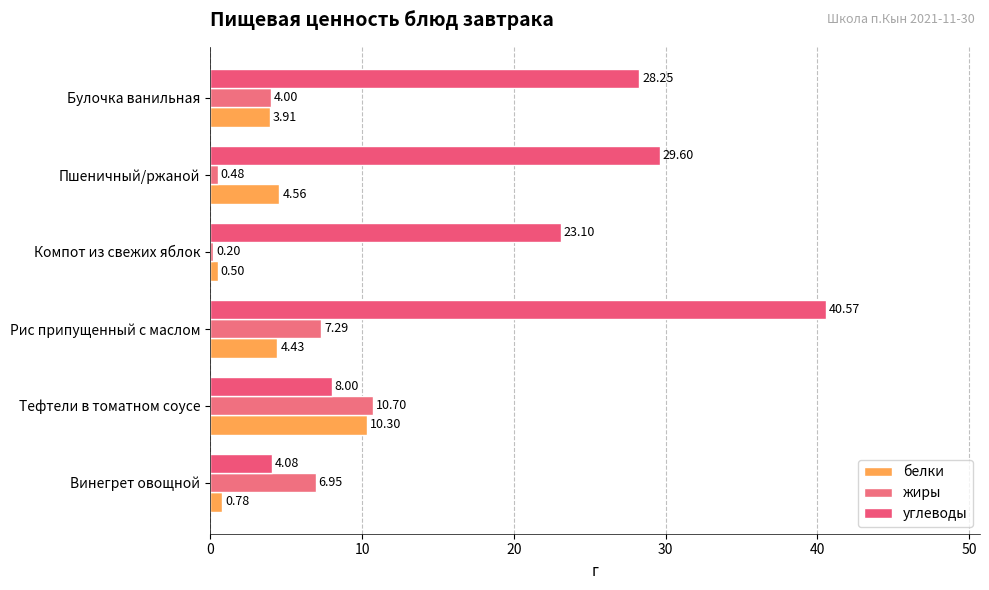

How many data points in углеводы are less than 28?

3